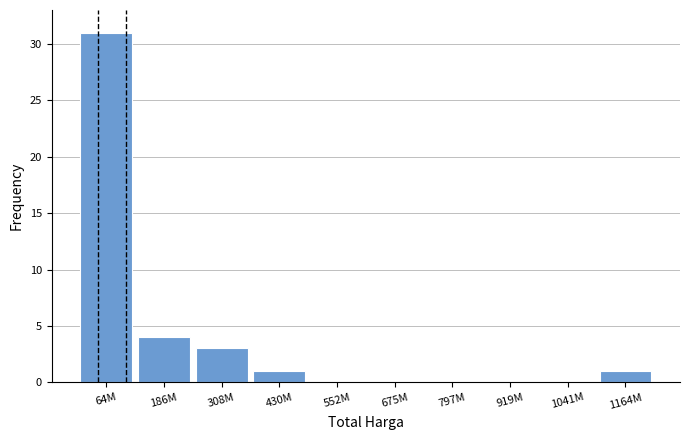

Reading left to right, transcribe all the data shown in this chart.

64M=31	186M=4	308M=3	430M=1	552M=0	675M=0	797M=0	919M=0	1041M=0	1164M=1